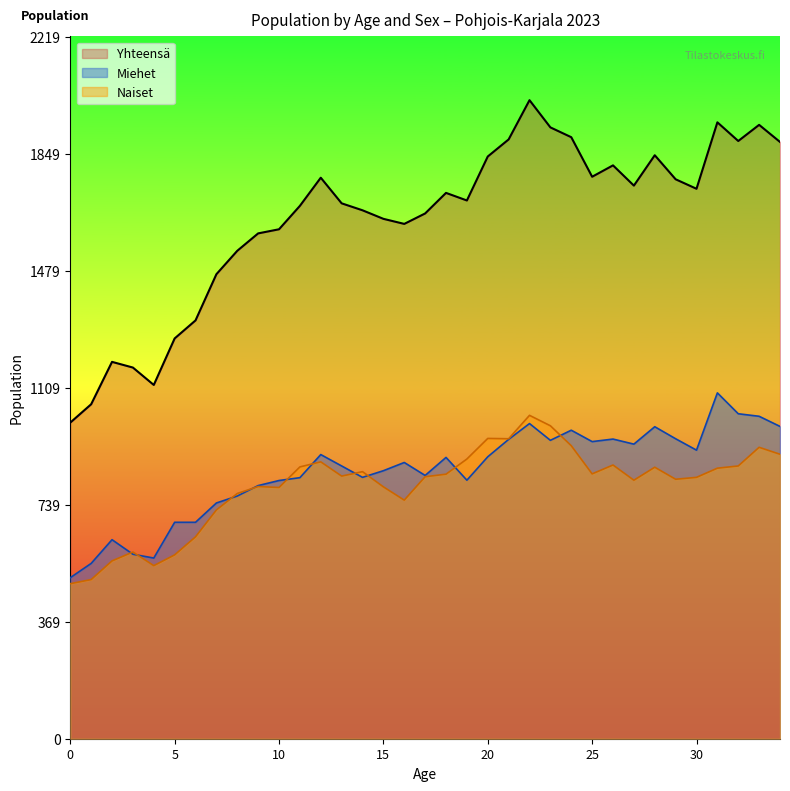

Between 4 and 9, which is larger?

9